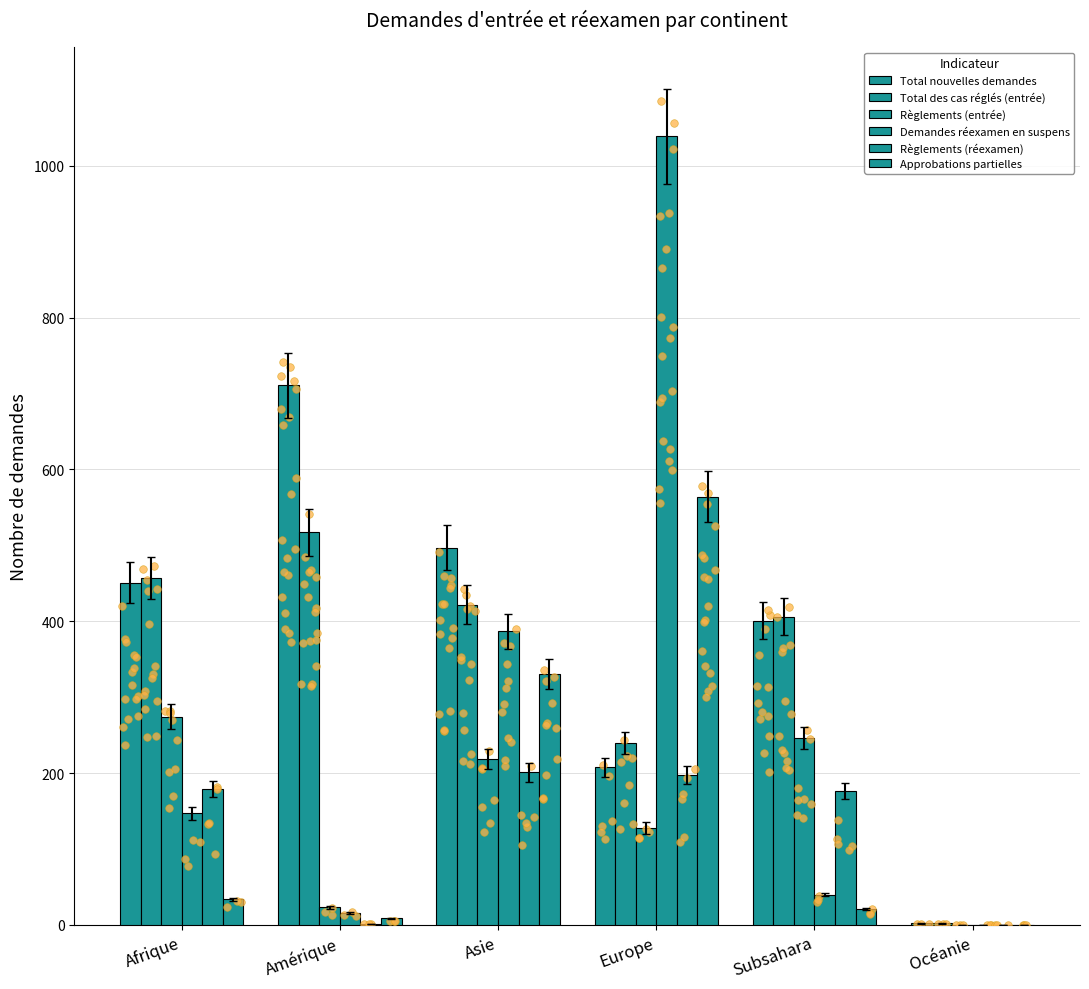

At how many categories does at least one series exceed 772?

1